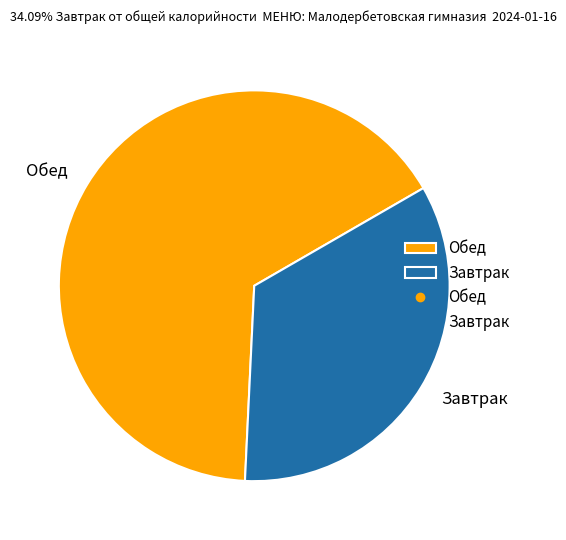

What is the ratio of the value at Обед to the value at Завтрак?

1.9